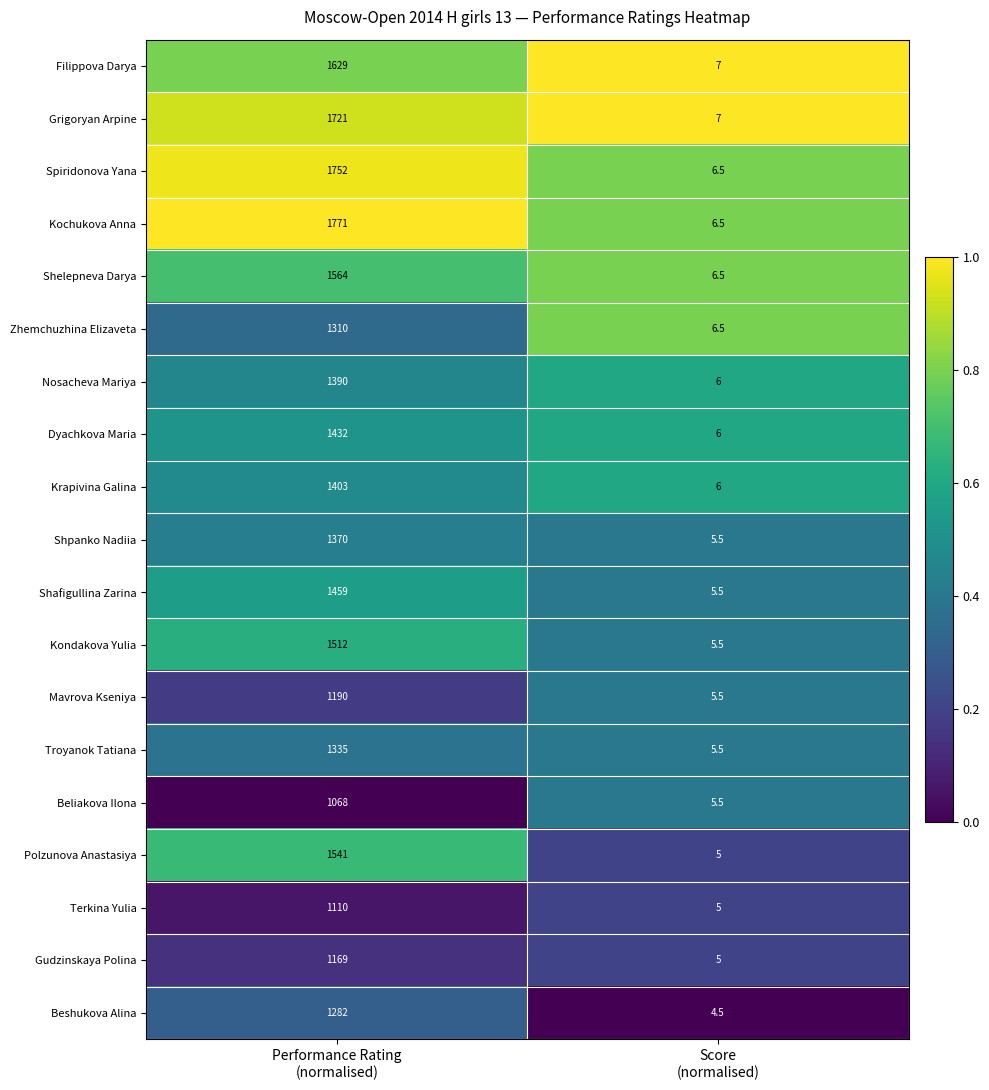

What is the maximum value shown in the chart?

1771.0